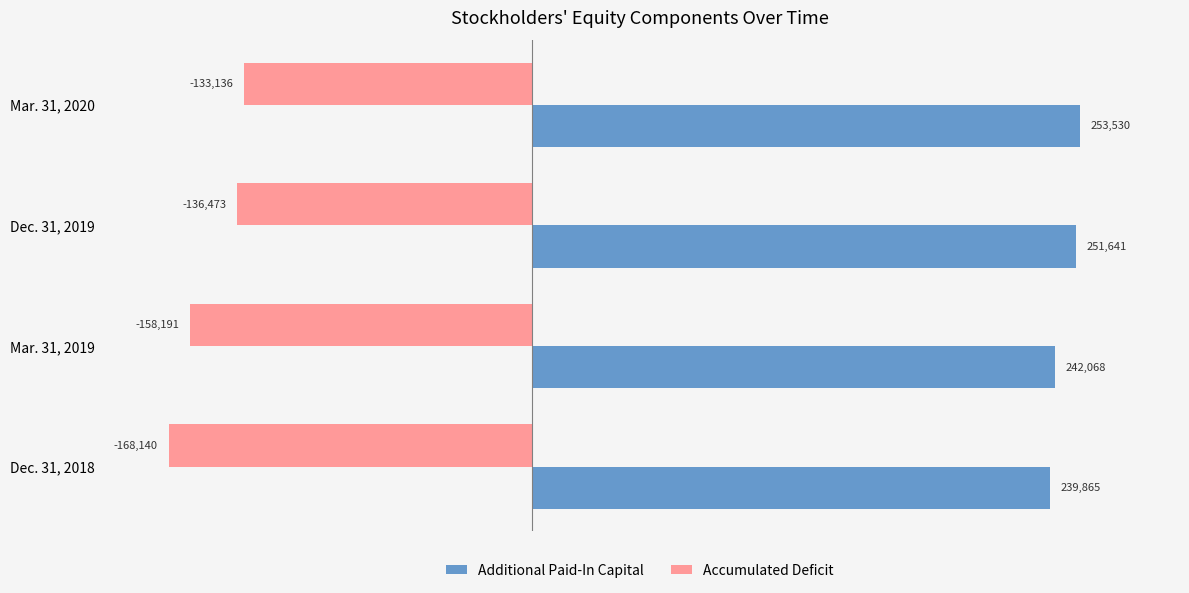

What is the average value of the Accumulated Deficit series?

-148985